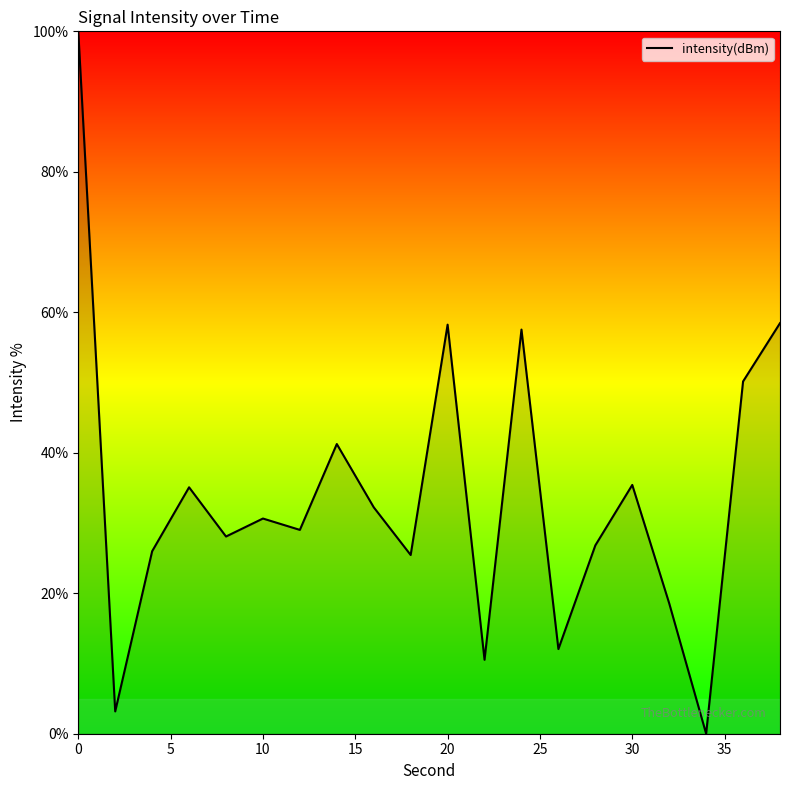

What is the maximum value shown in the chart?

100.0